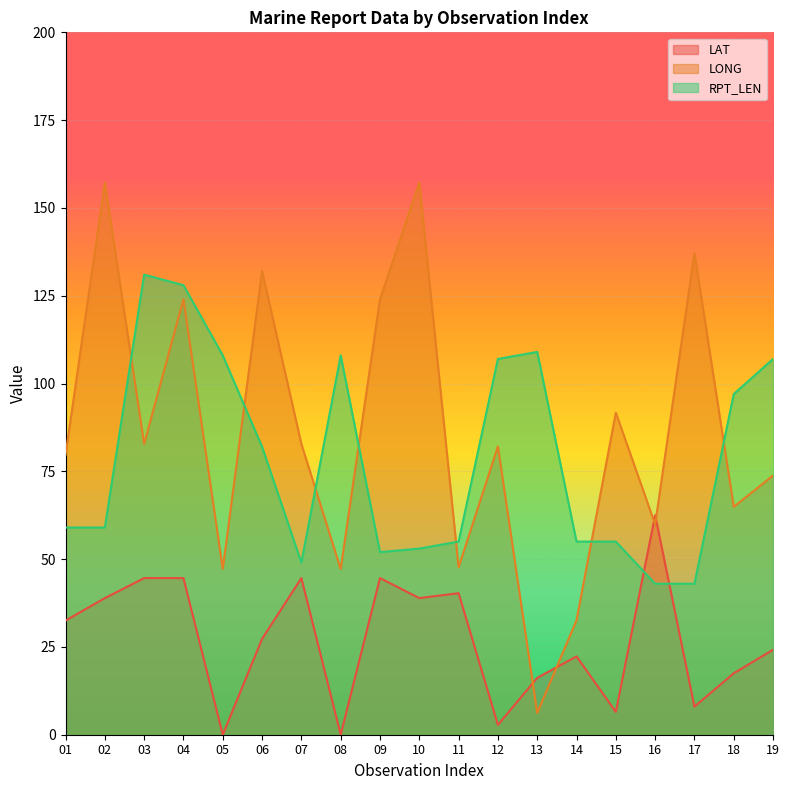

What is the maximum value for LONG?

157.2